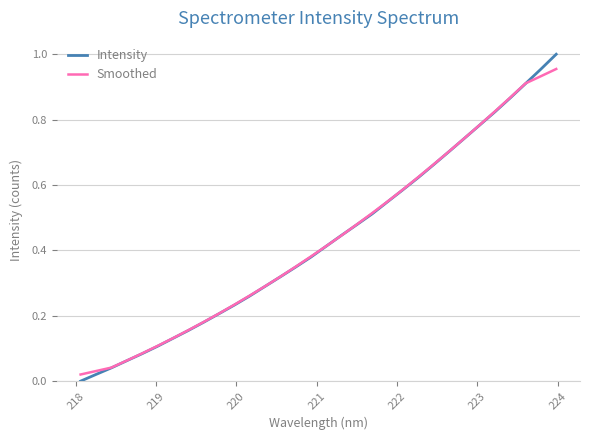

What are all the series names shown in the legend?

Intensity, Smoothed